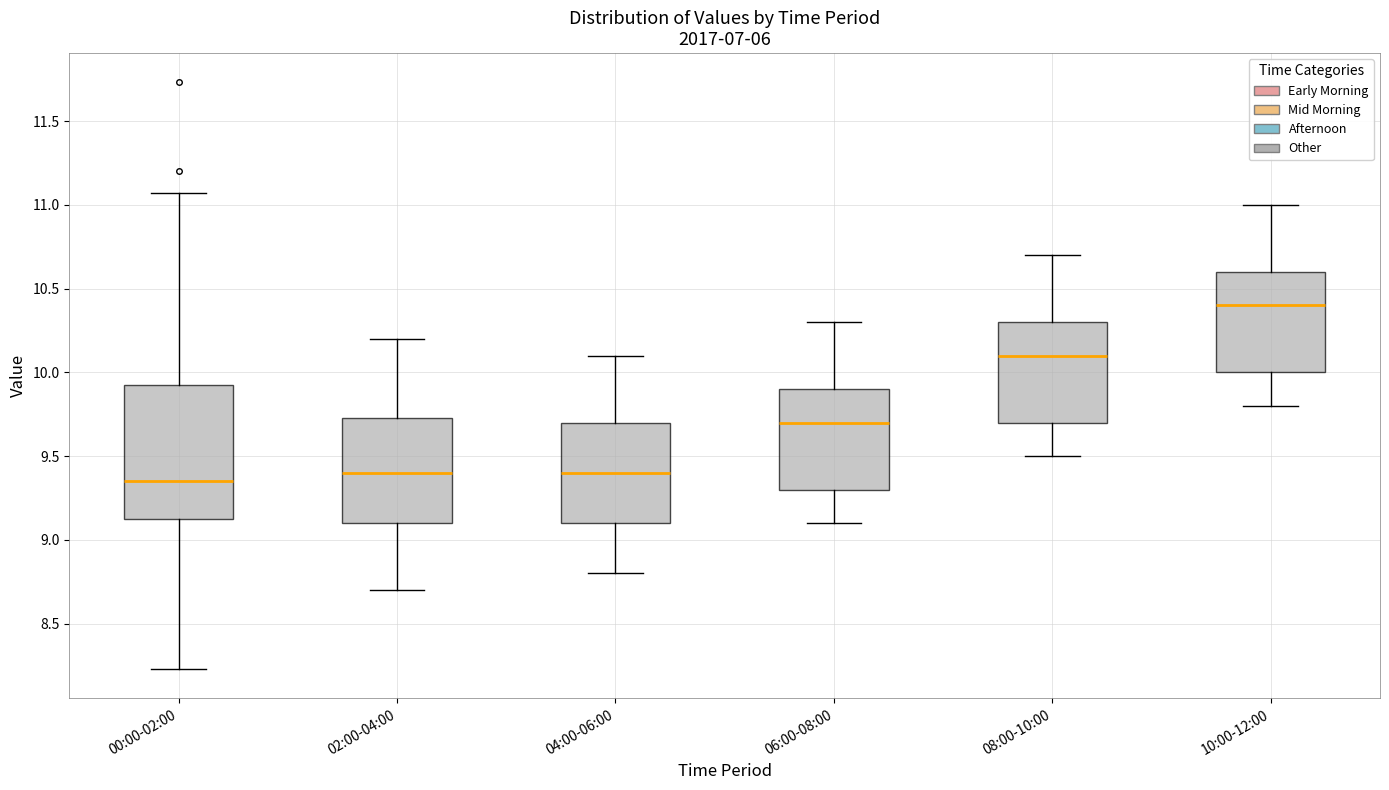

Where is the lower edge of the box for 06:00-08:00 on the y-axis? The values are not printed on the chart, so give them approximately, as read against the axis.

9.30